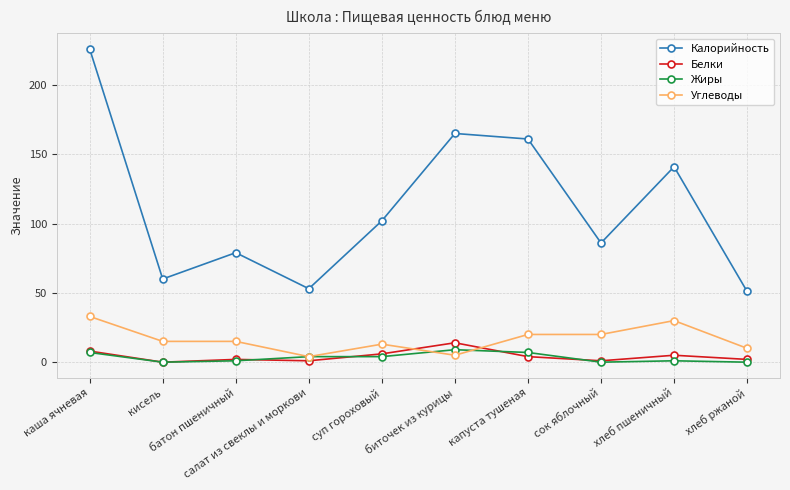

How many data points in Жиры are less than 4?

5